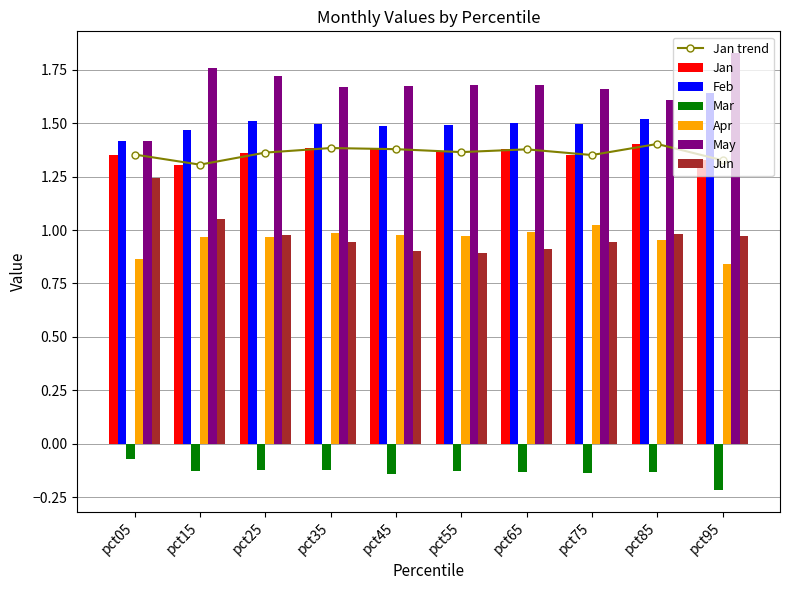

List the labels in order of Jan value, smallest first.

pct15, pct95, pct75, pct05, pct25, pct55, pct65, pct45, pct35, pct85